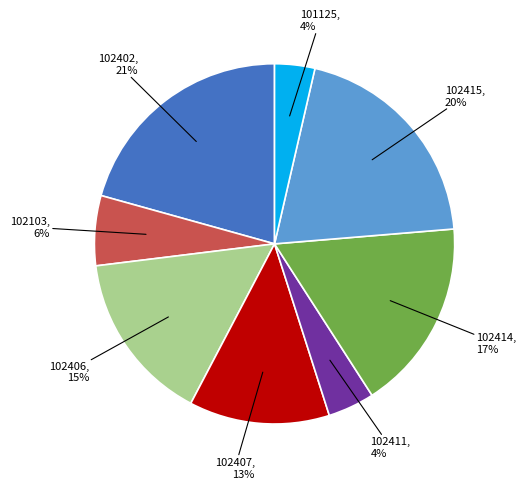

Does any single category account for the majority?

No